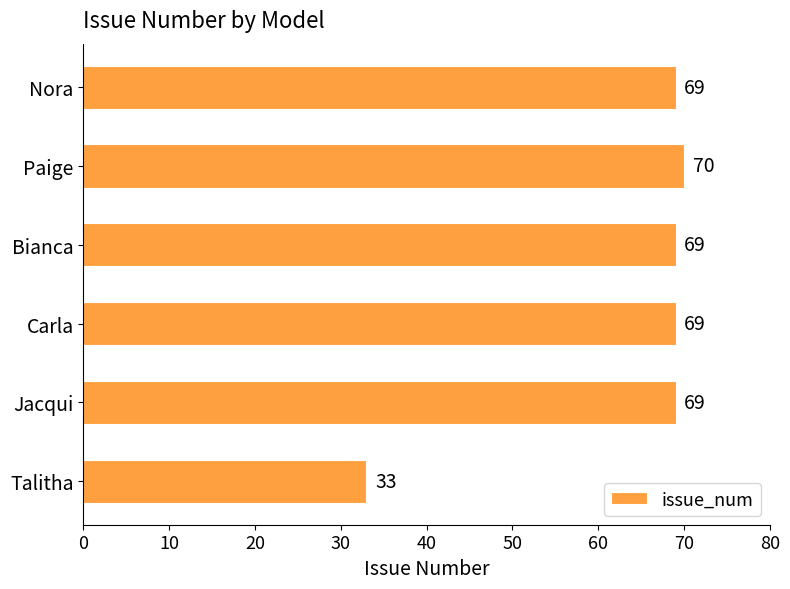

What is the sum of all values?

379